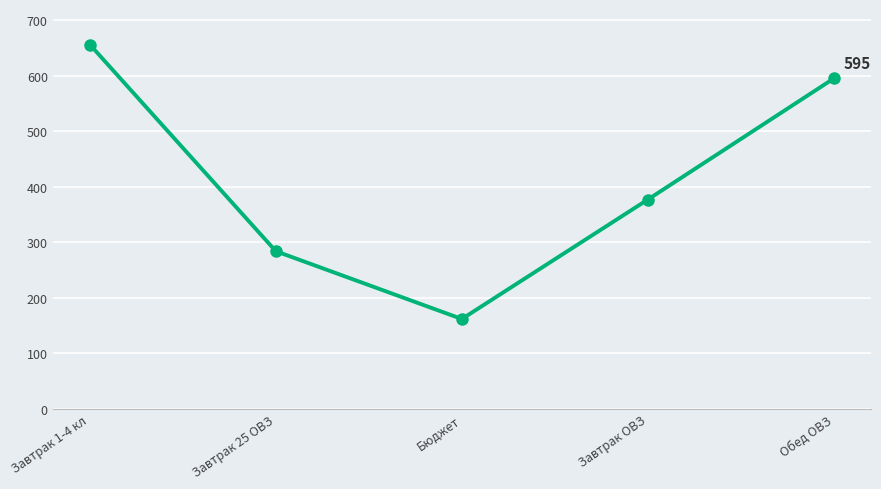

Which category has the lowest value across all series?

Бюджет